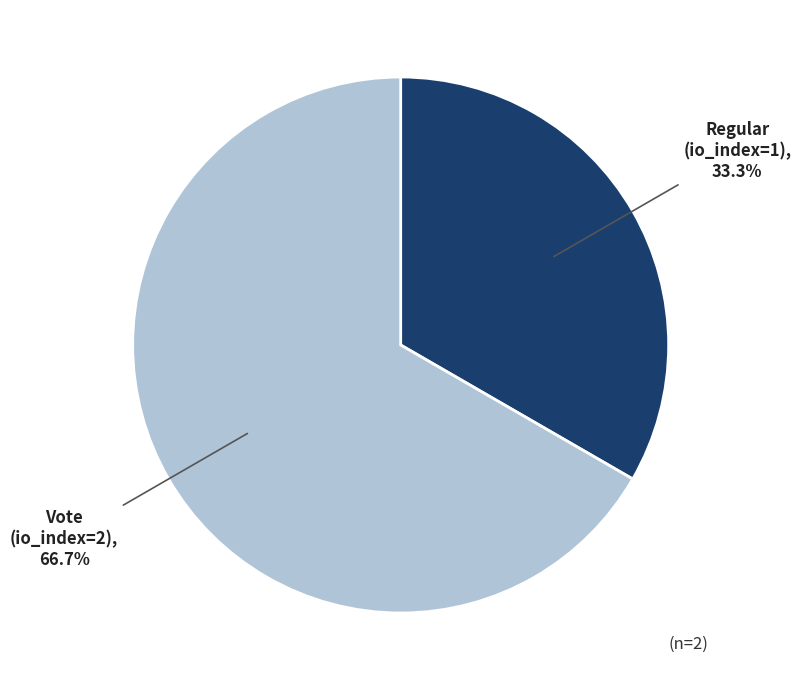

Is there any slice that represents more than half of the pie?

Yes